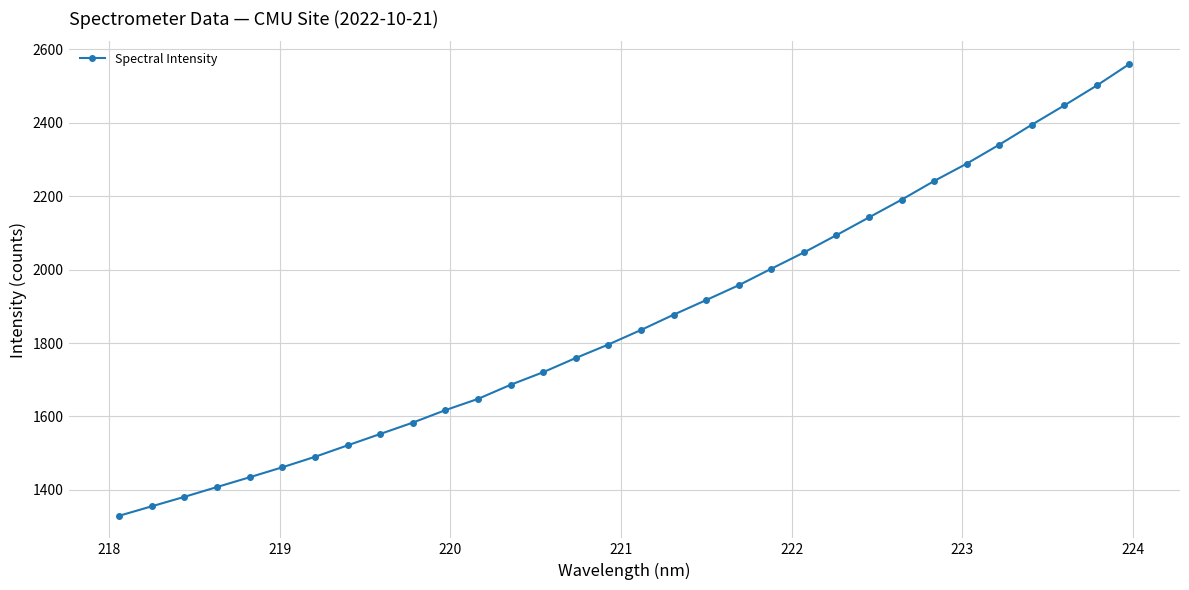

What is the maximum value shown in the chart?

2560.1